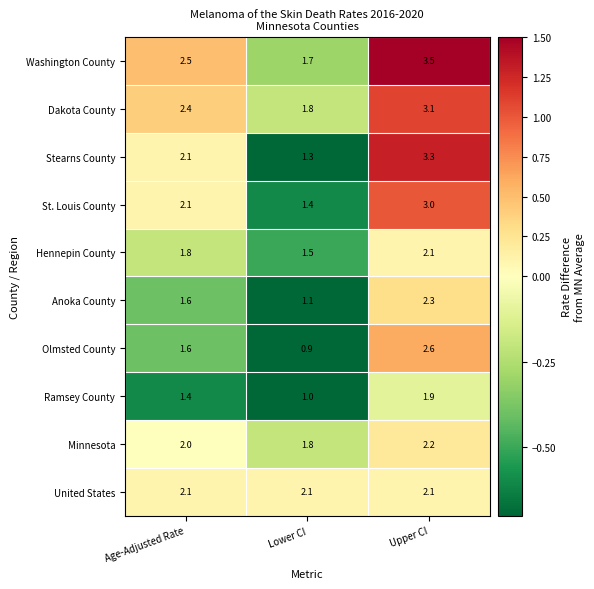

Reading left to right, list all the values displayed in this chart.

Washington County: Age-Adjusted Rate=2.5	Lower CI=1.7	Upper CI=3.5
Dakota County: Age-Adjusted Rate=2.4	Lower CI=1.8	Upper CI=3.1
Stearns County: Age-Adjusted Rate=2.1	Lower CI=1.3	Upper CI=3.3
St. Louis County: Age-Adjusted Rate=2.1	Lower CI=1.4	Upper CI=3.0
Hennepin County: Age-Adjusted Rate=1.8	Lower CI=1.5	Upper CI=2.1
Anoka County: Age-Adjusted Rate=1.6	Lower CI=1.1	Upper CI=2.3
Olmsted County: Age-Adjusted Rate=1.6	Lower CI=0.9	Upper CI=2.6
Ramsey County: Age-Adjusted Rate=1.4	Lower CI=1.0	Upper CI=1.9
Minnesota: Age-Adjusted Rate=2.0	Lower CI=1.8	Upper CI=2.2
United States: Age-Adjusted Rate=2.1	Lower CI=2.1	Upper CI=2.1